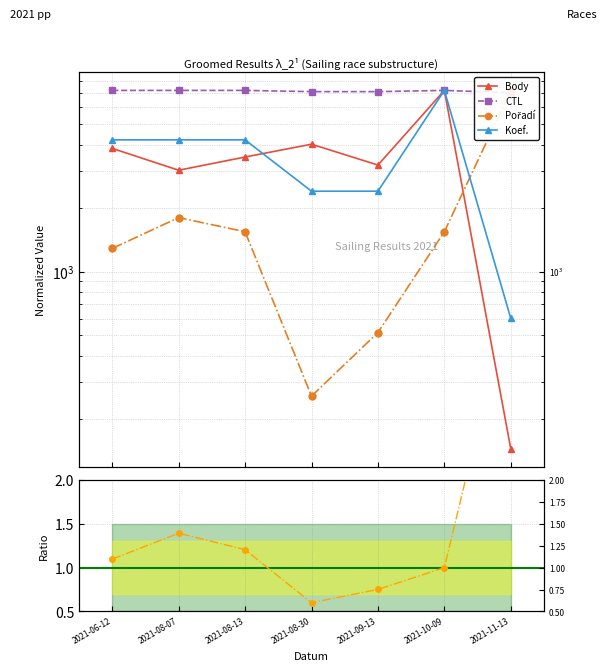

What are all the series names shown in the legend?

Body, CTL, Pořadí, Koef.